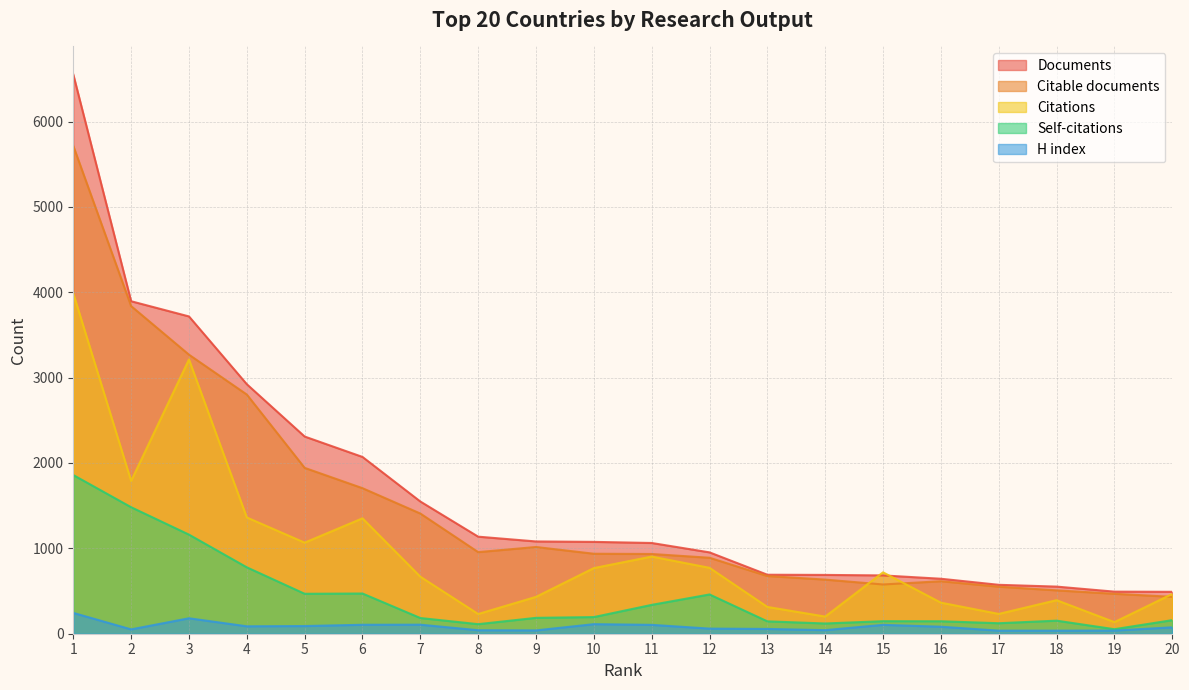

What is the lowest value of the Documents series?

491